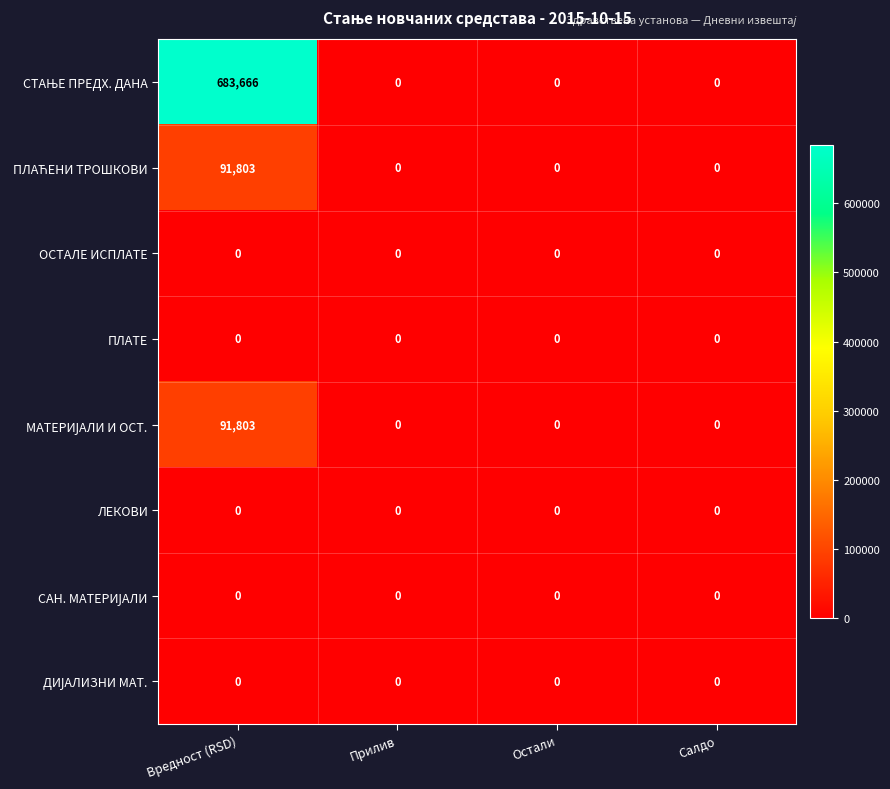

Which label corresponds to the largest value in the chart?

Вредност (RSD)